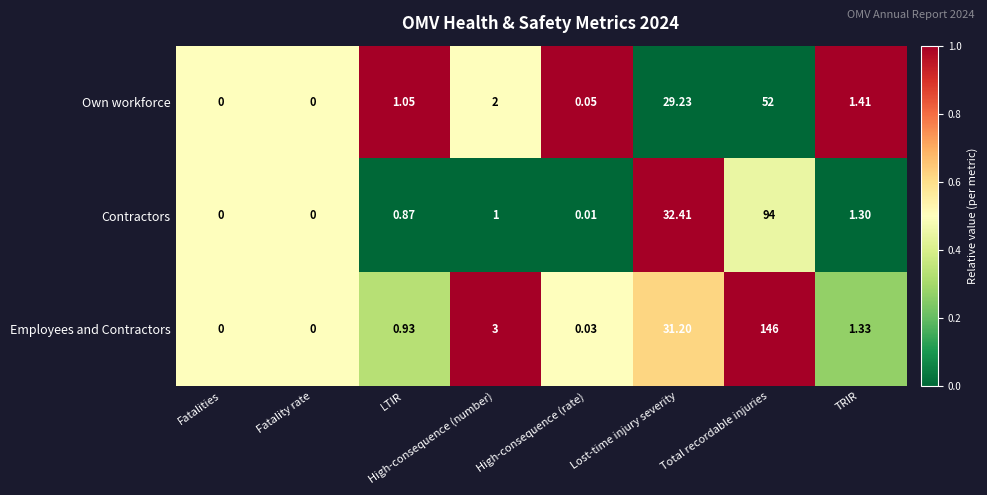

At which category does the chart reach its peak across all series?

Total recordable injuries